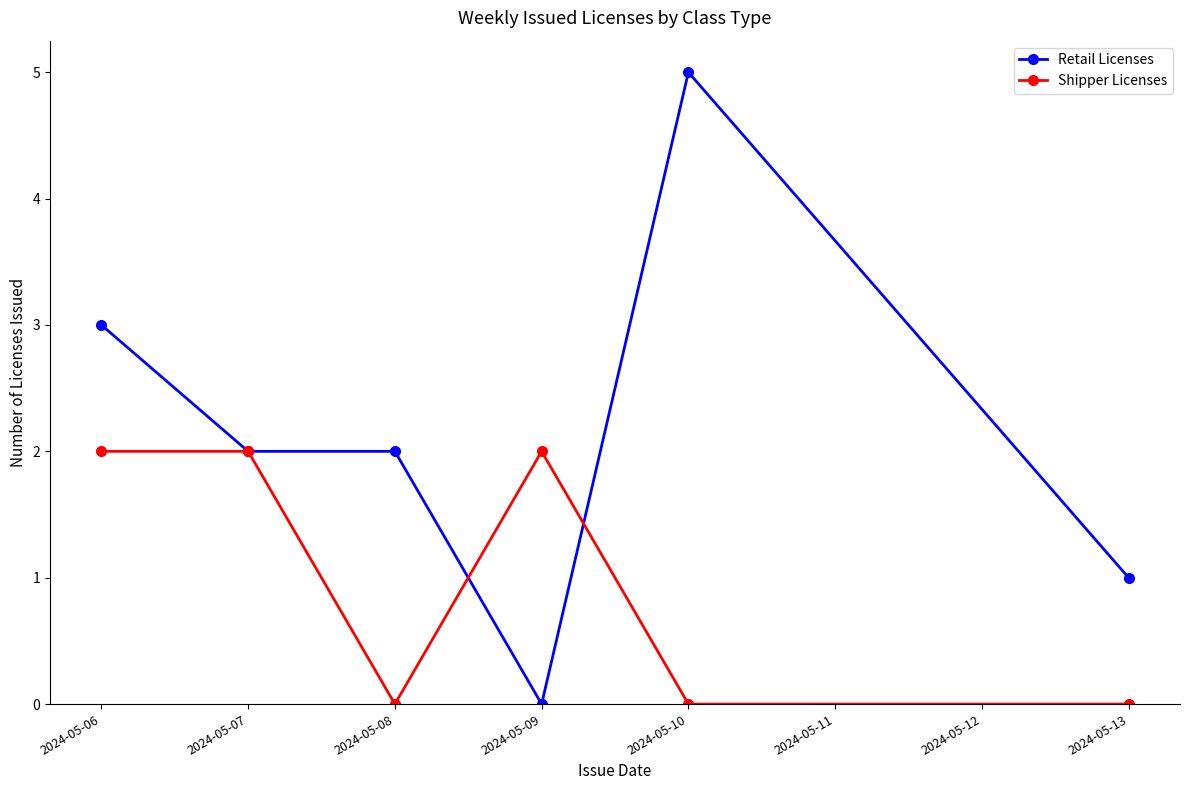

Which category has the highest value across all series?

2024-05-10